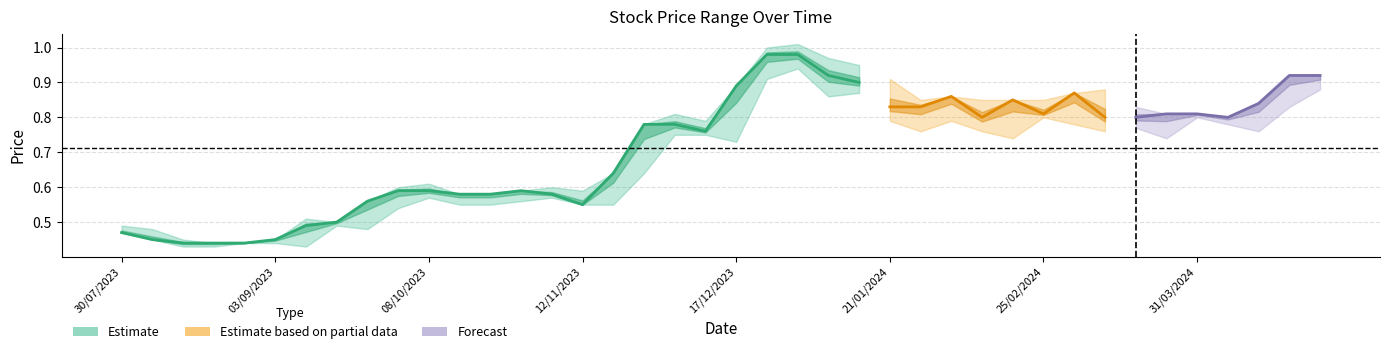

The value of Closing at 36 is 0.1. True or false?

False